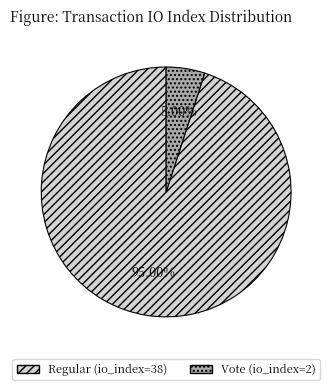

What is the change in value from Regular (io_index=38) to Vote (io_index=2)?

-36